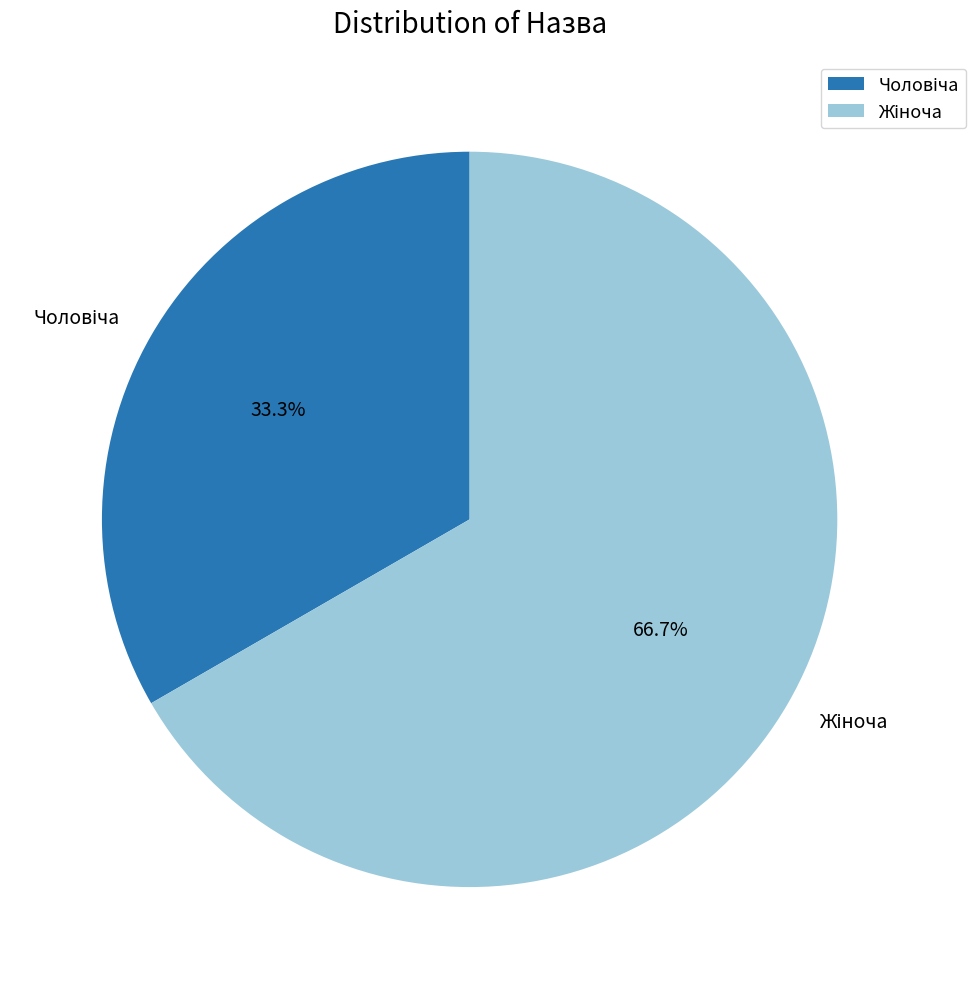

Does any single category account for the majority?

Yes